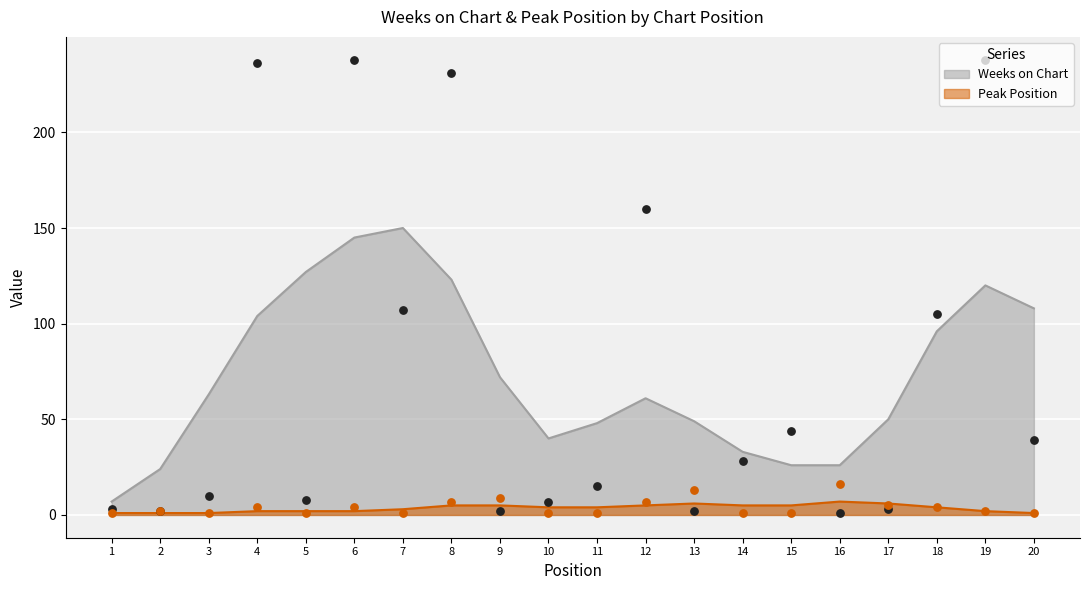

At which category is the sum across all series the highest?

6